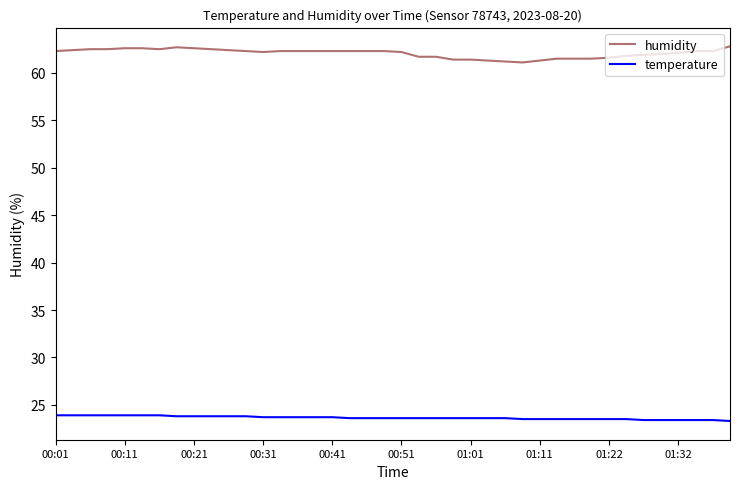

What are all the series names shown in the legend?

humidity, temperature